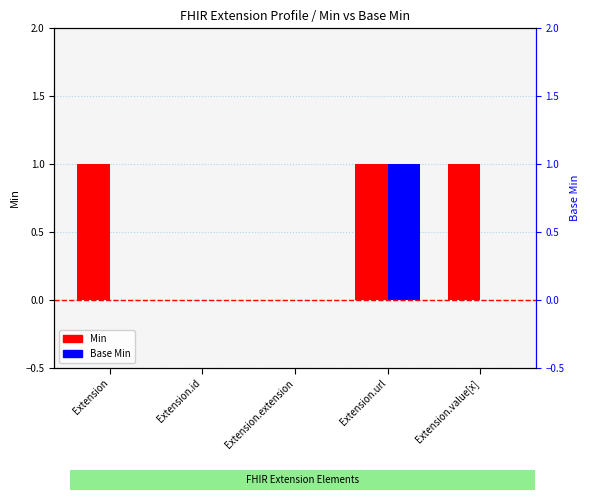

What is the highest value of the Min series?

1